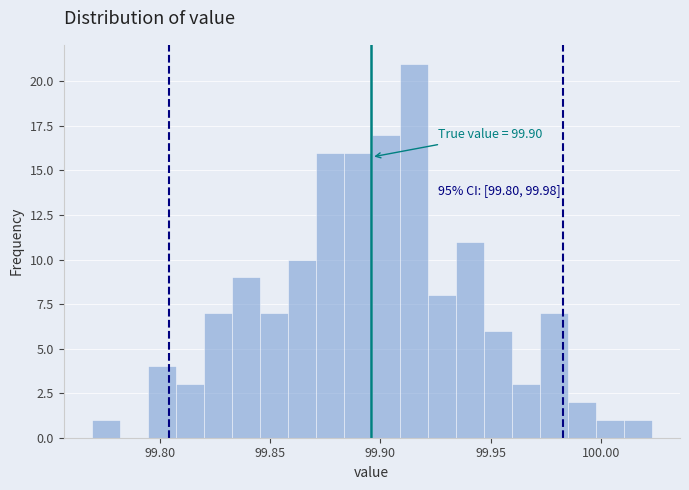

Around what value on the x-axis is the tallest bar? Give the approximate position of its centre, as read against the axis.

99.915